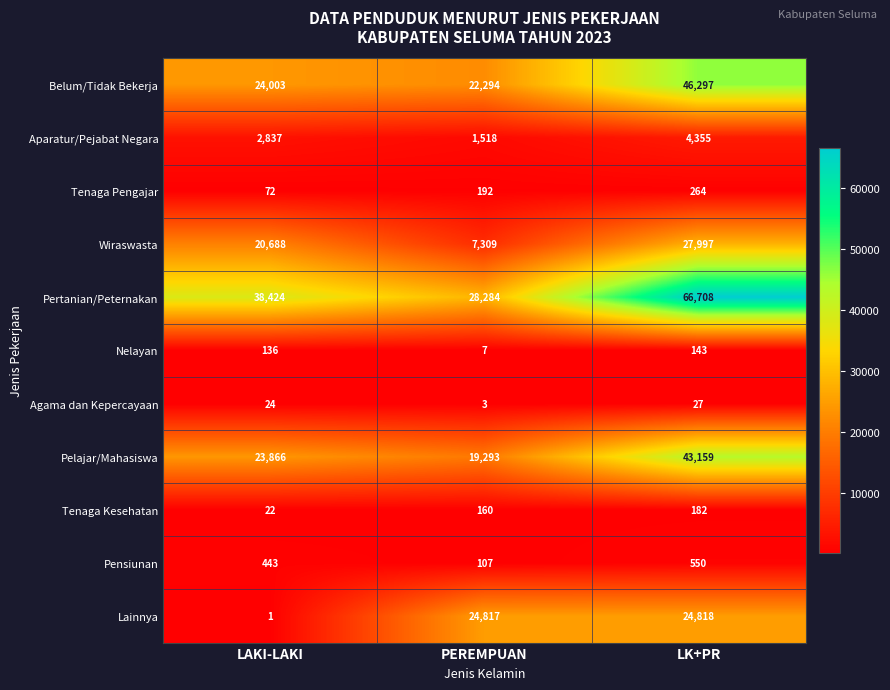

What is the average value of the Nelayan series?

95